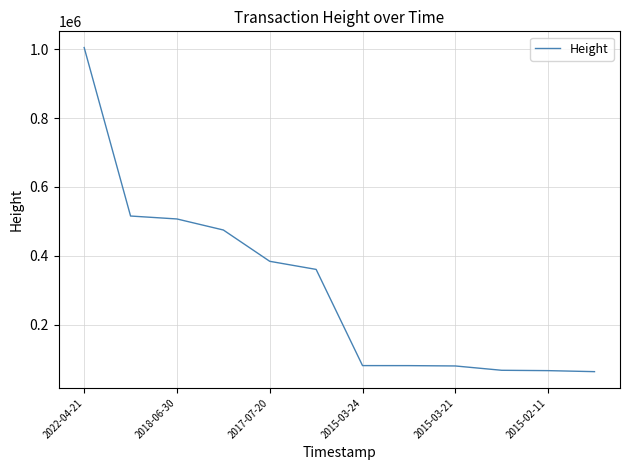

What is the greatest value displayed?

1005560